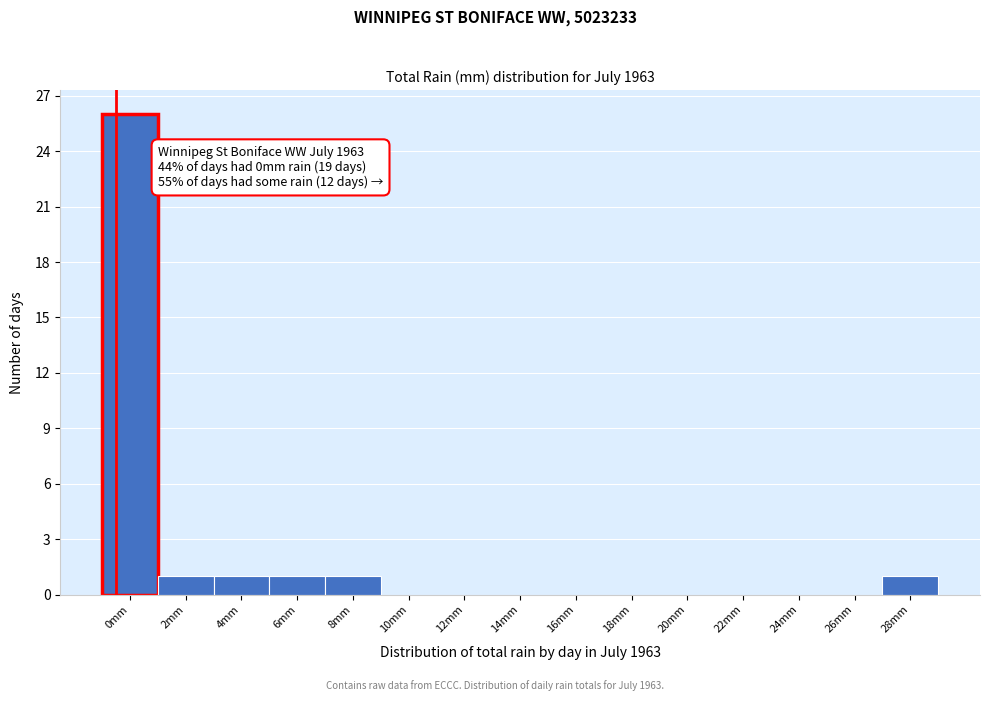

Reading right to left, list all the values displayed in this chart.

28mm=1	26mm=0	24mm=0	22mm=0	20mm=0	18mm=0	16mm=0	14mm=0	12mm=0	10mm=0	8mm=1	6mm=1	4mm=1	2mm=1	0mm=26